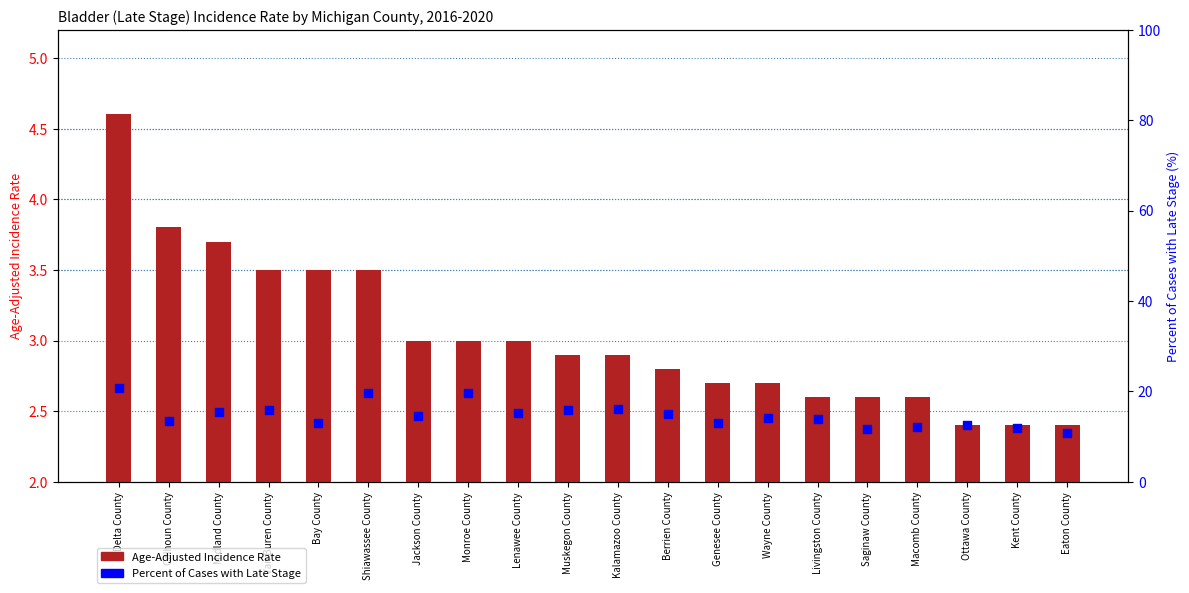

What is the total value across all series at Kent County?

14.2